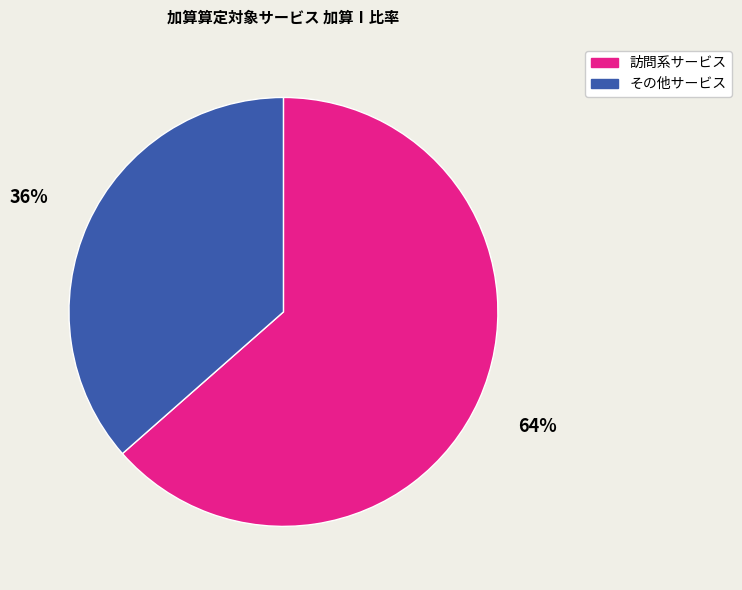

To the nearest percent, what is the average slice percentage?

50%